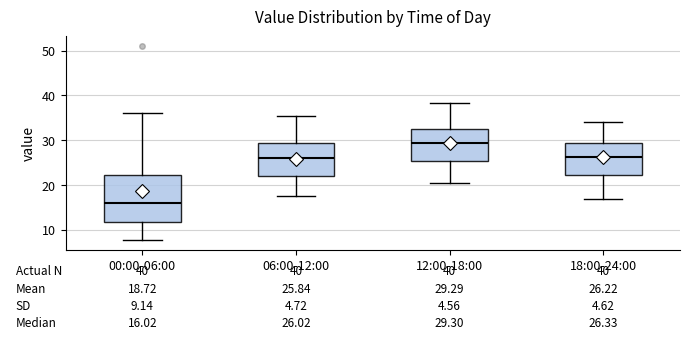

Which box's median line is the highest?

12:00-18:00